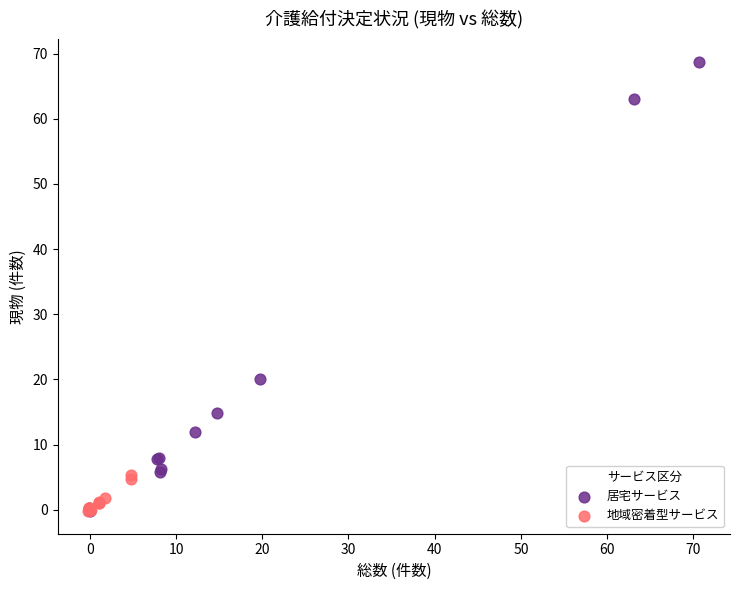

Which series contains the highest Y value?

居宅サービス